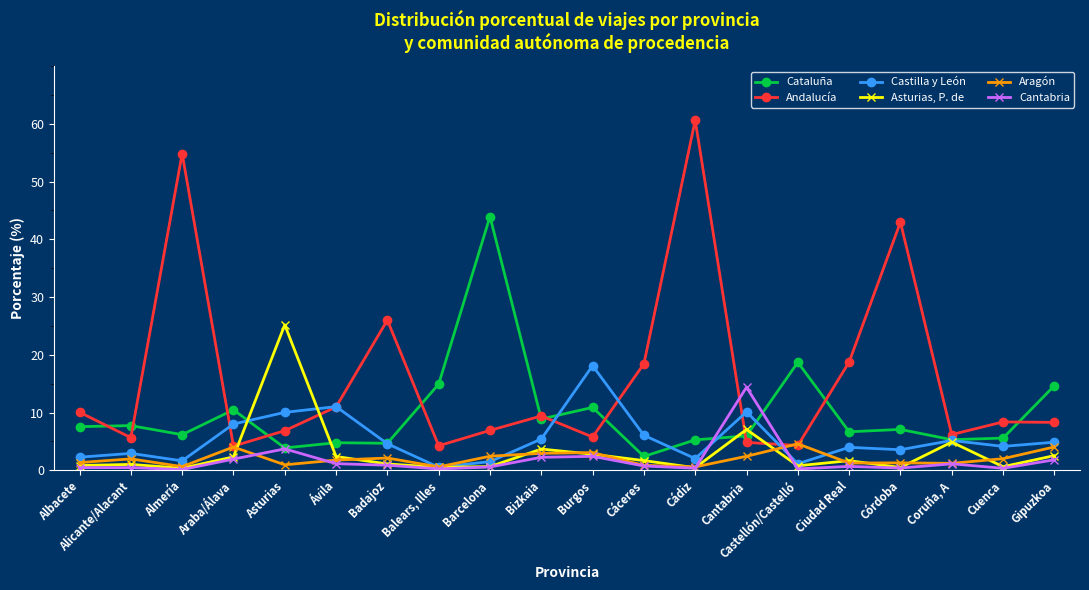

Rank the series by their maximum value, from highest to lowest.

Andalucía, Cataluña, Asturias, P. de, Castilla y León, Cantabria, Aragón